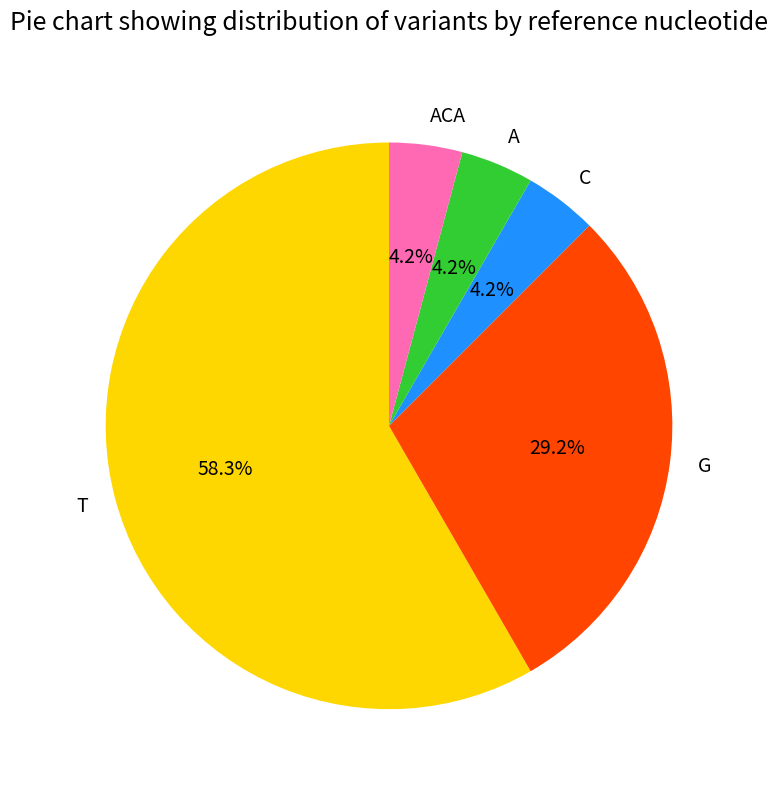

Count the number of slices in the pie.

5